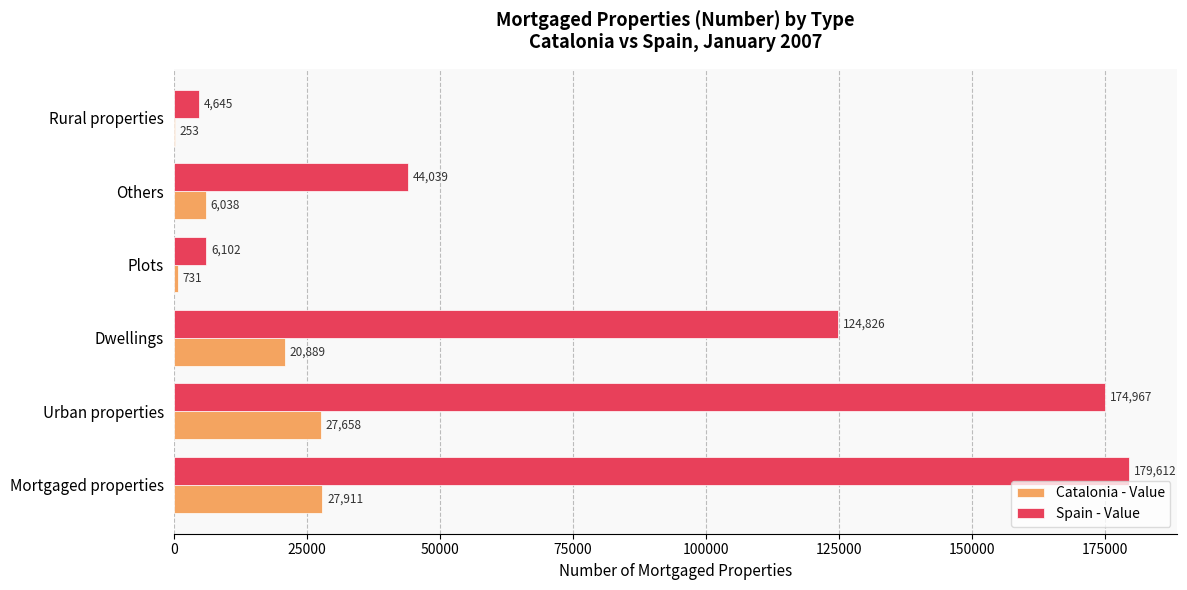

Which series has the largest total across all categories?

Spain - Value